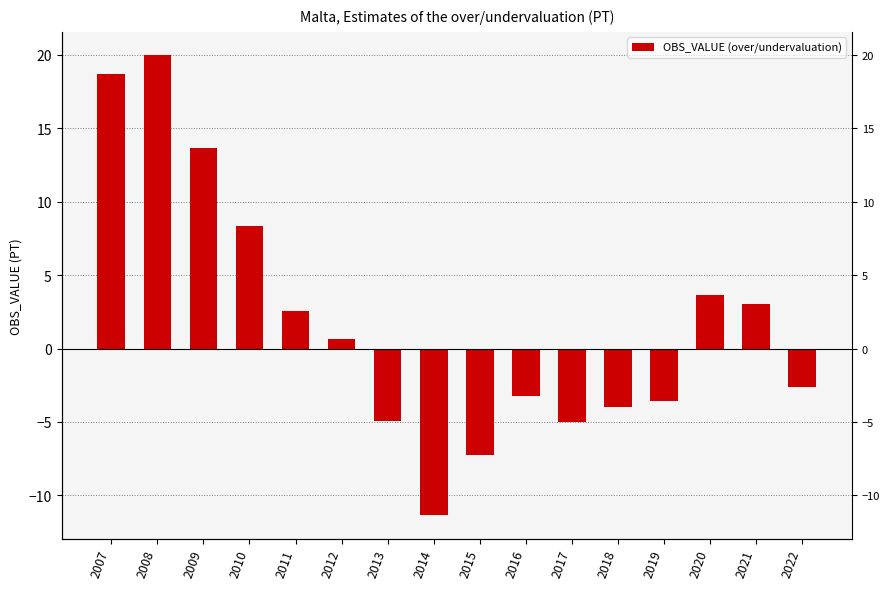

At which label is the value closest to 4?

2020